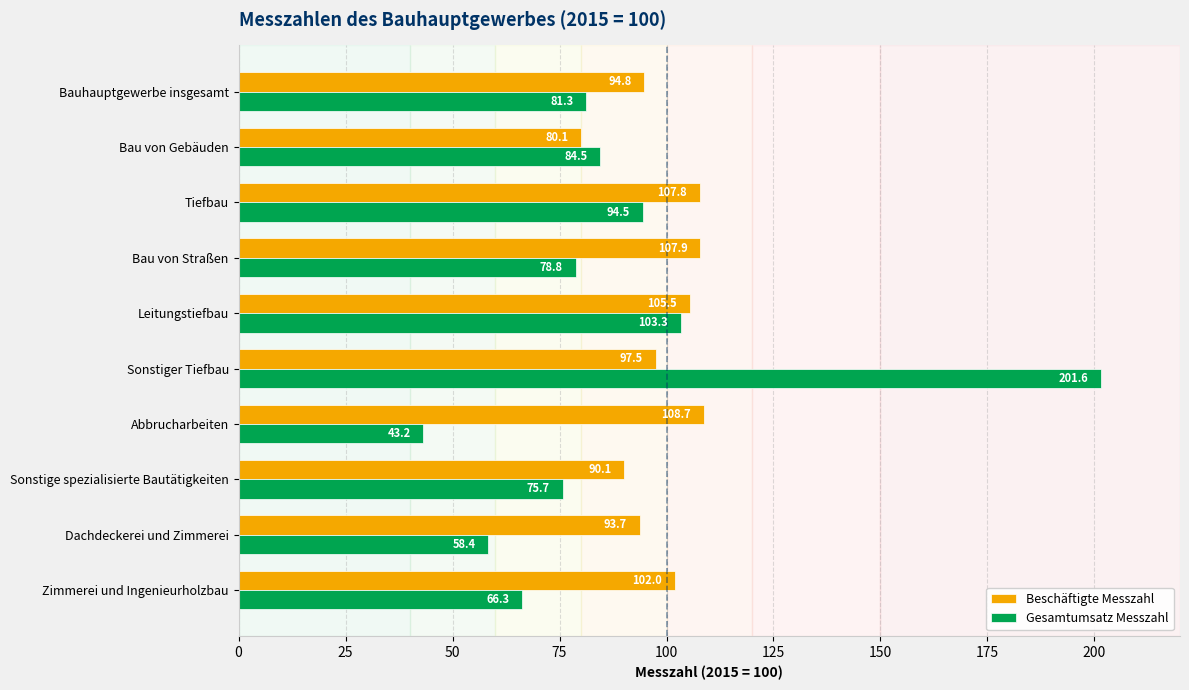

List the series in order of their overall mean, lowest first.

Gesamtumsatz Messzahl, Beschäftigte Messzahl